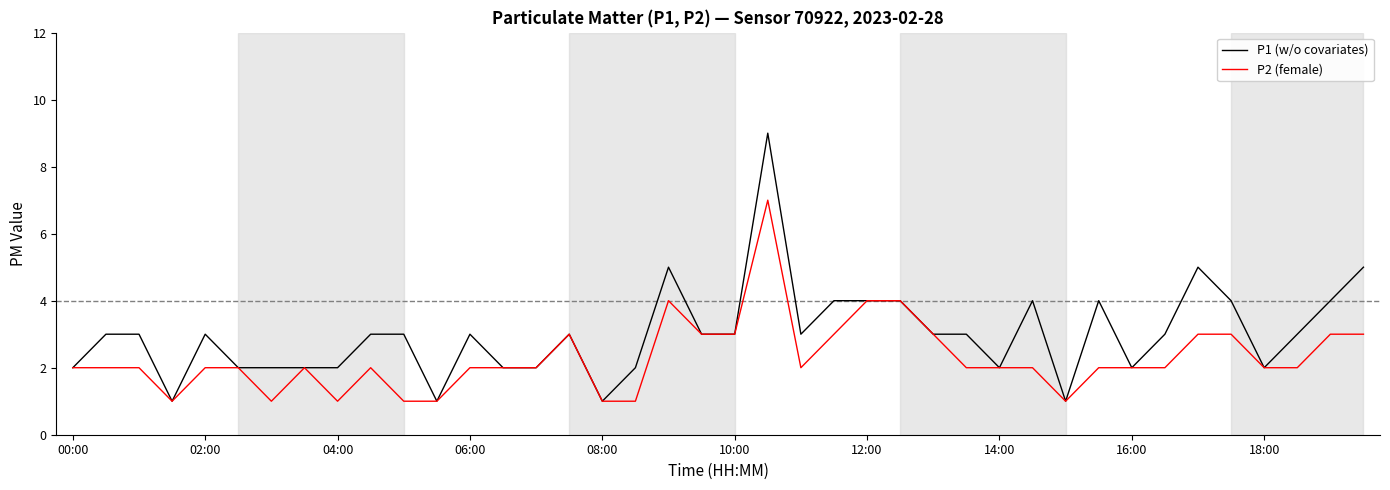

Which series has the largest total across all categories?

P1 (w/o covariates)